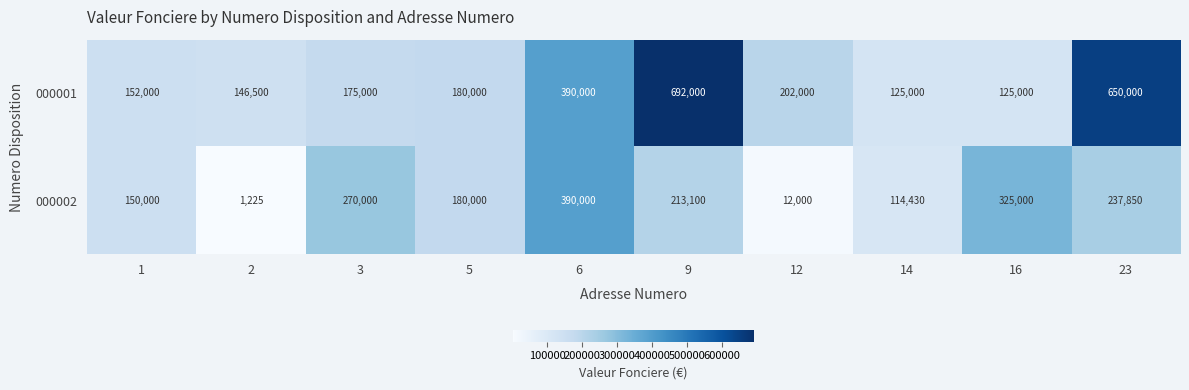

At how many categories does at least one series exceed 615688?

2